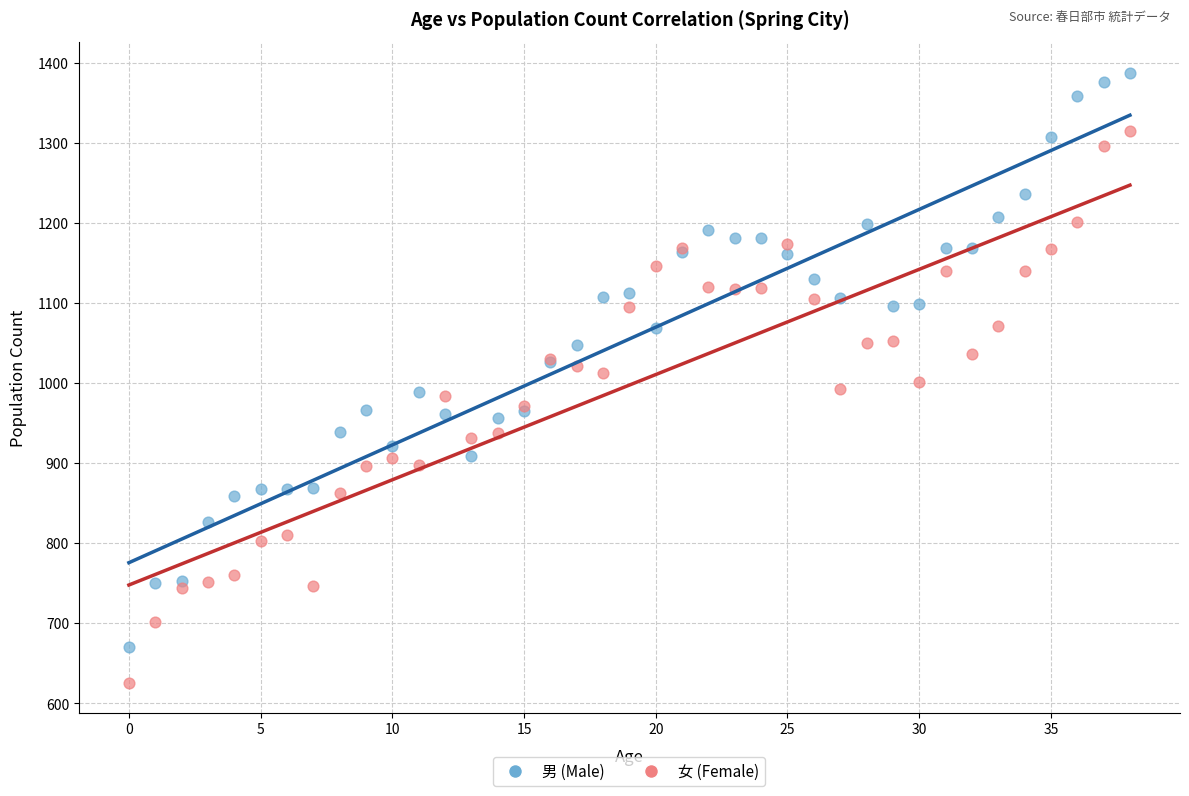

Which series reaches the maximum Y coordinate?

男 (Male)